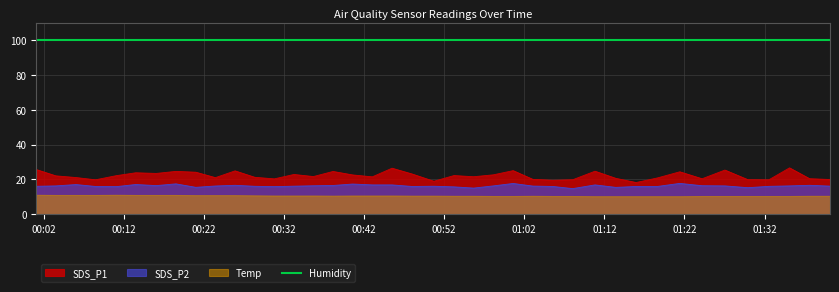

What is the label of the 40th point from the right?

2022/10/28 00:01:05